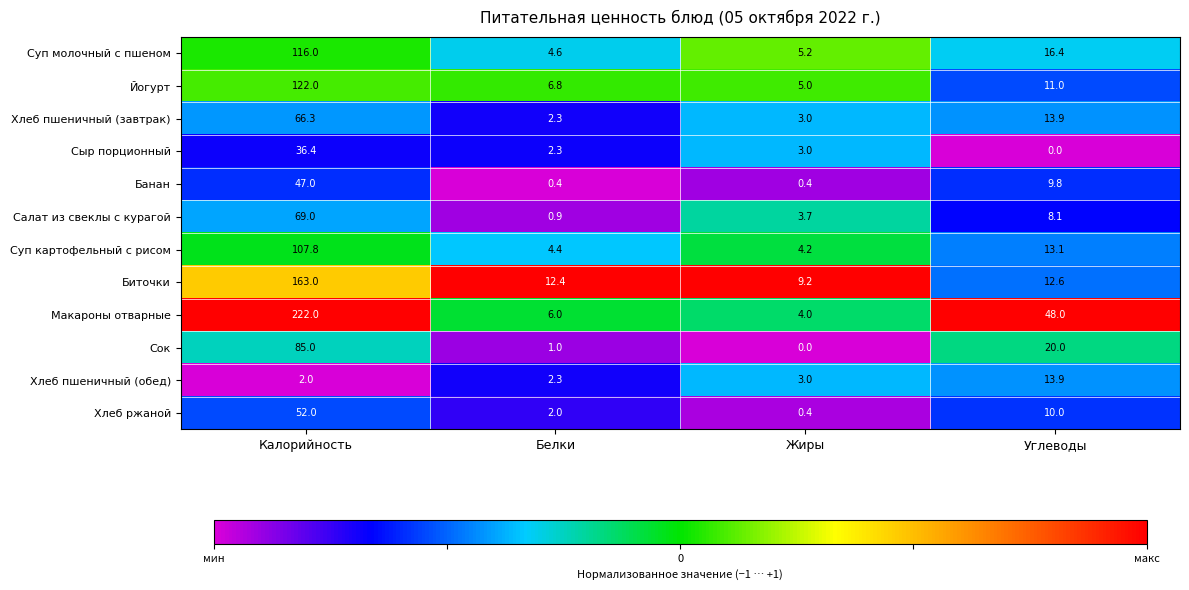

The Хлеб ржаной series shows 52.0 at Калорийность. True or false?

True